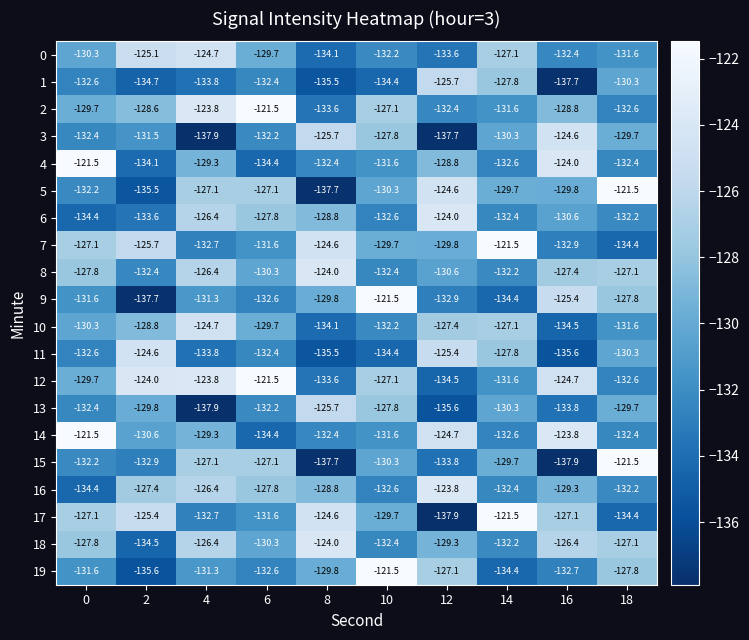

What is the difference between the highest and lowest values at 6?

12.9